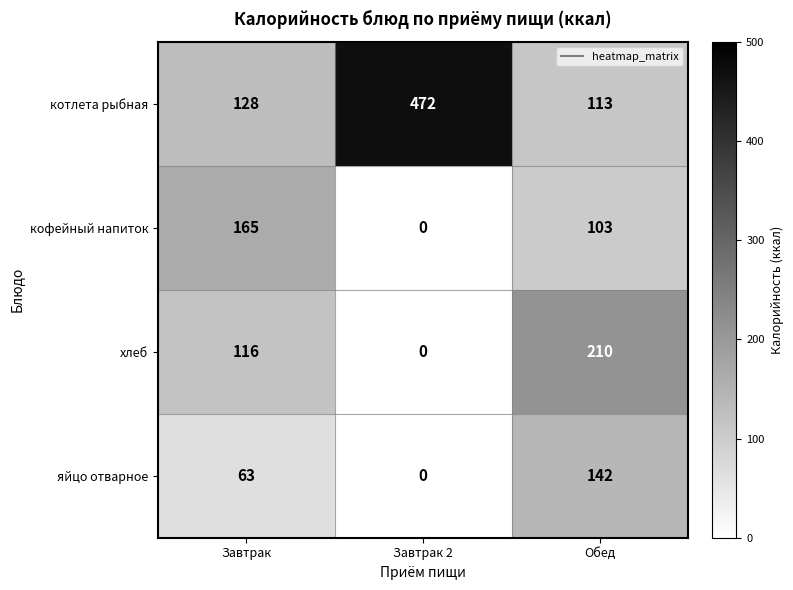

How many хлеб values are between 0 and 210?

3